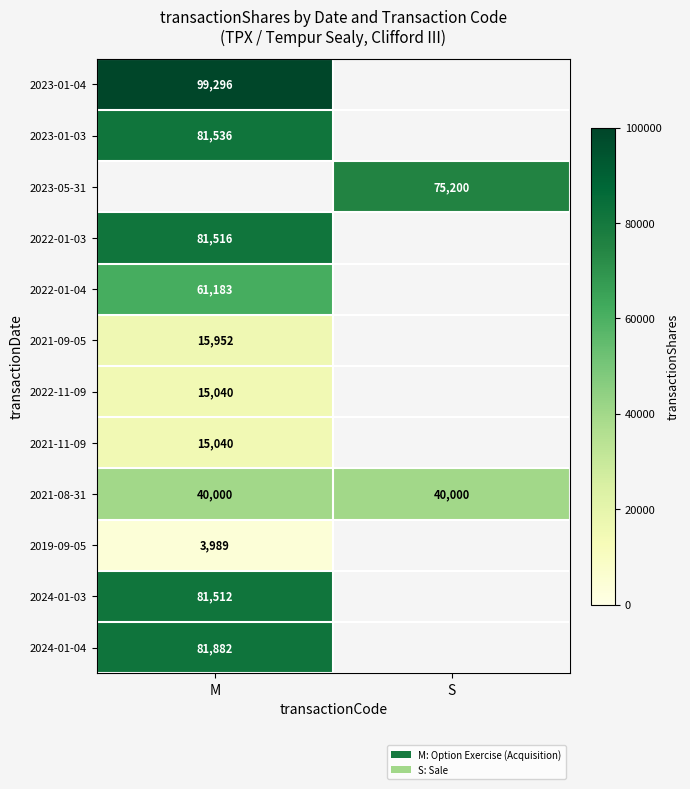

Is it true that 2024-01-03 equals 108208.7 at M?

False